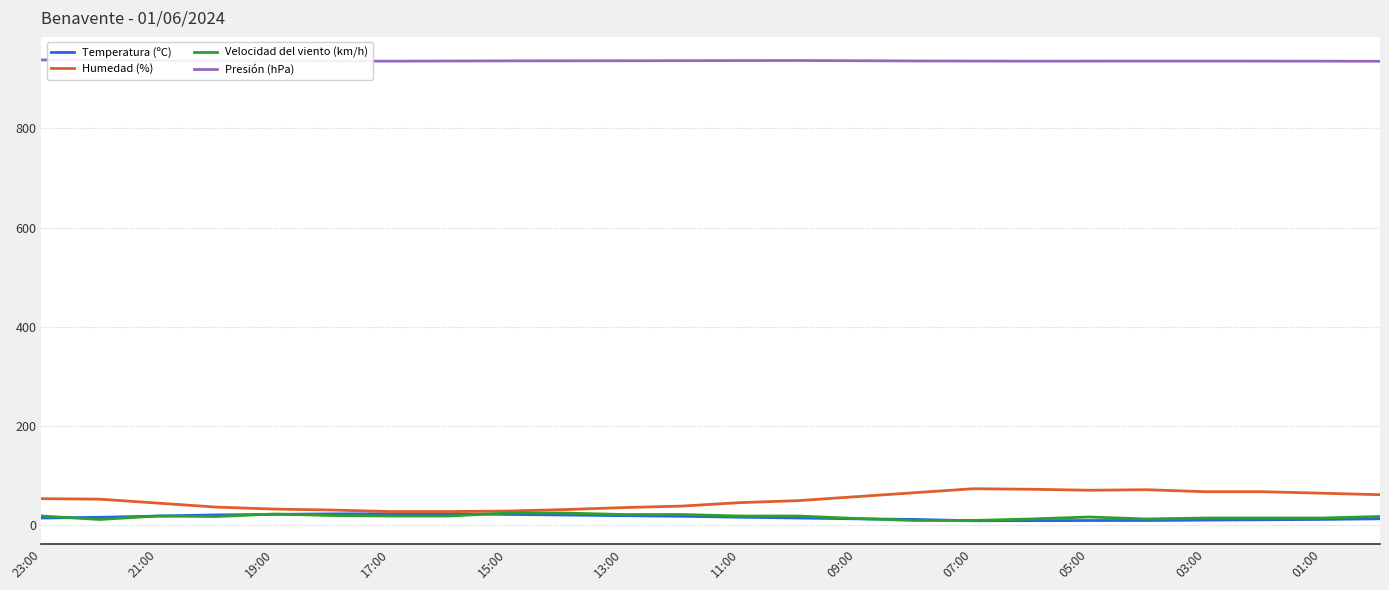

What is the maximum value shown in the chart?

938.1